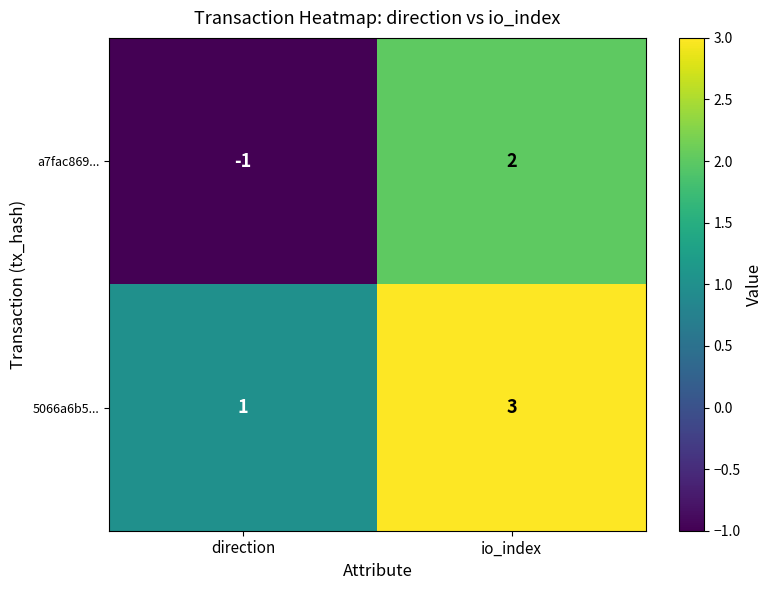

Between direction and io_index, which series saw the biggest shift?

a7fac869...